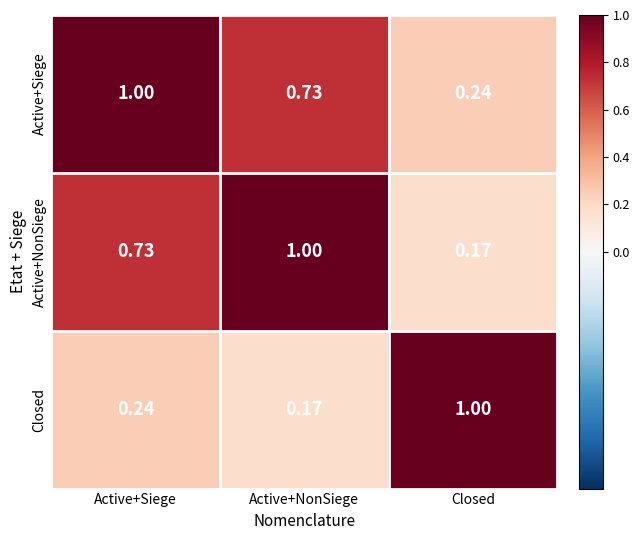

Where is Active+NonSiege nearest to the value 0?

Closed